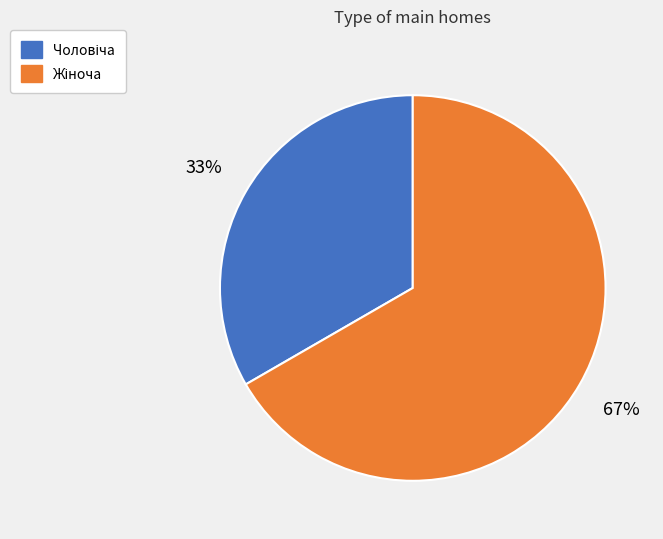

To the nearest percent, what is the average slice percentage?

50%